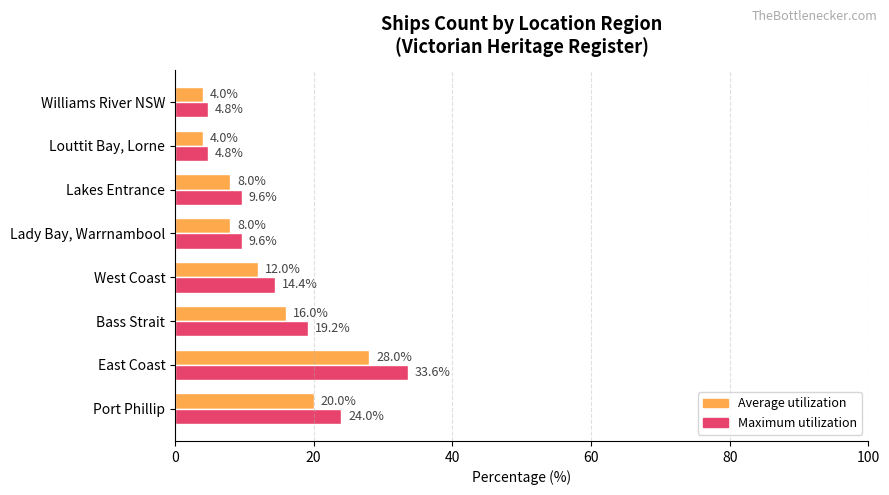

What is the maximum value for Average utilization?

28.0